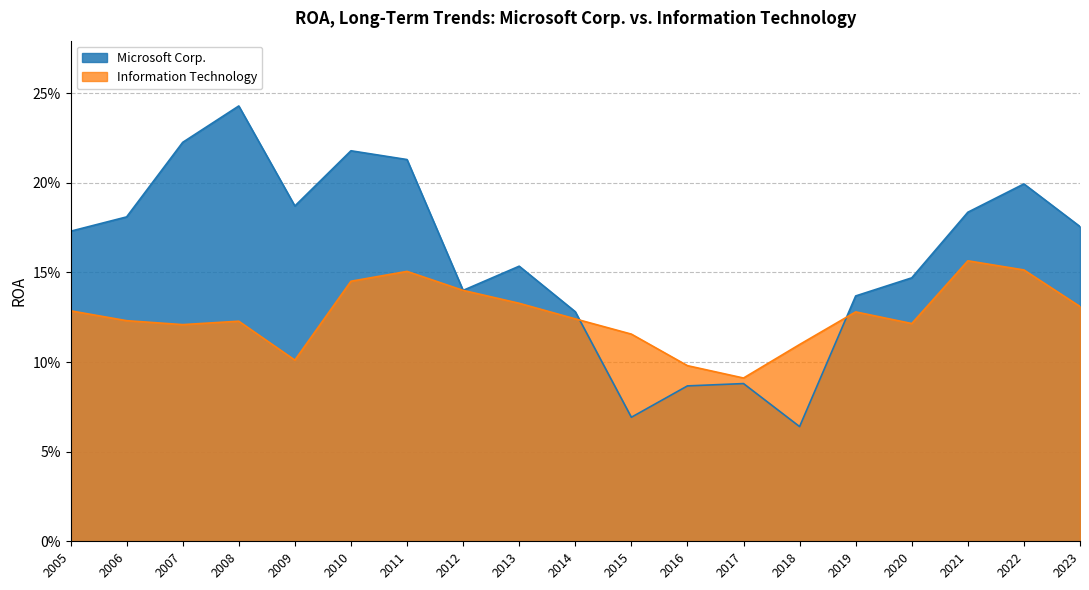

The Information Technology series shows 0.1 at 2013. True or false?

True